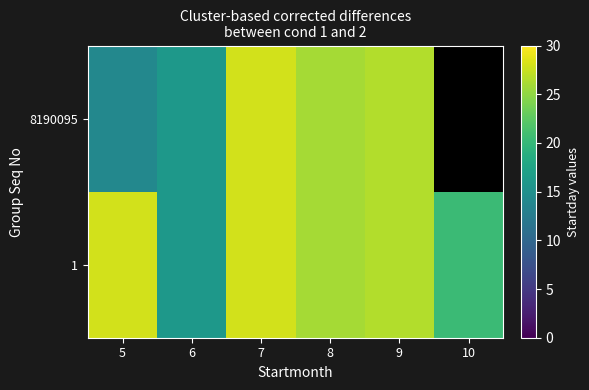

At which label does 1 reach its peak?

5